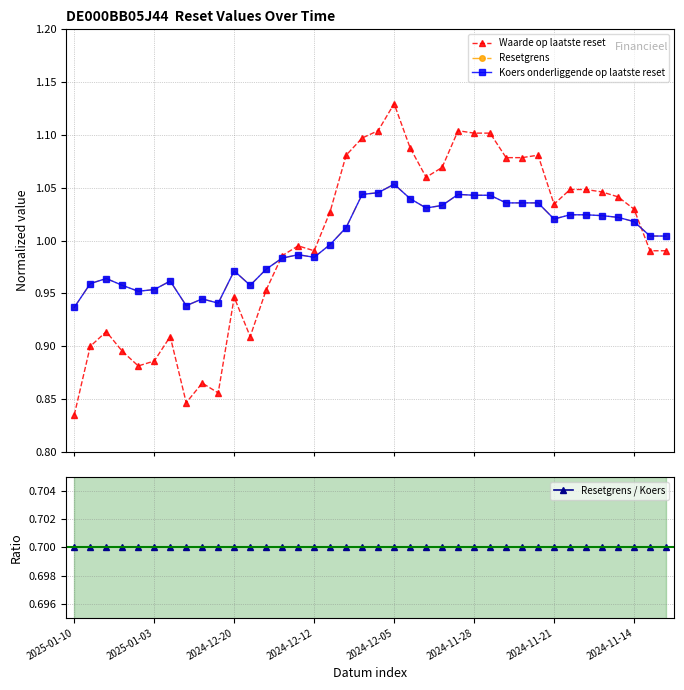

What is the lowest value of the Resetgrens series?

0.9